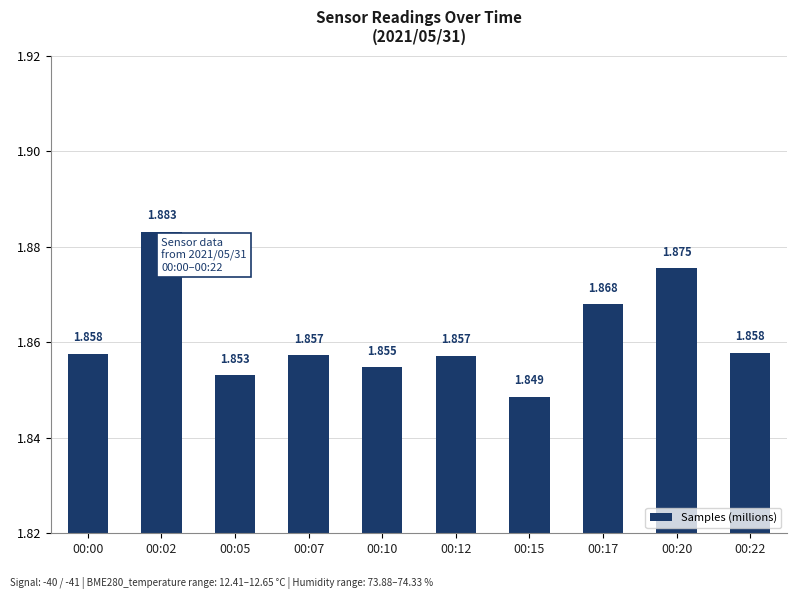

At which category does the chart reach its minimum across all series?

00:15